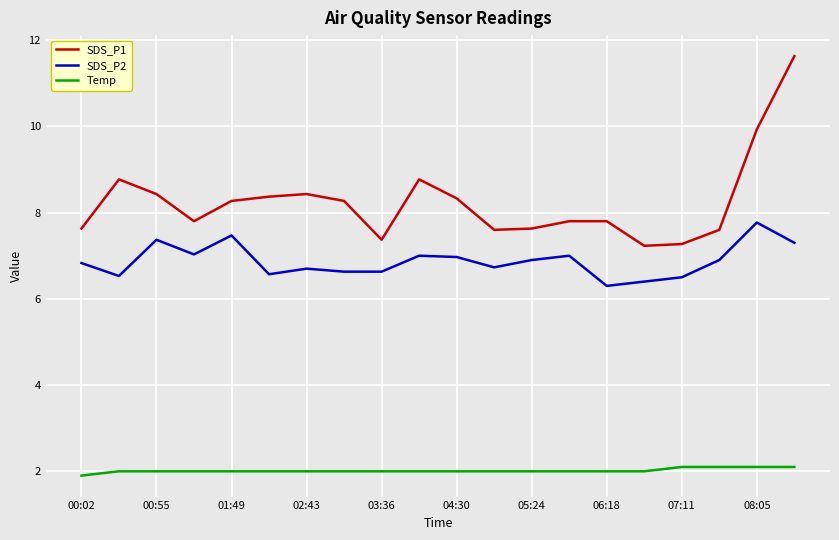

Rank the series by their maximum value, from lowest to highest.

Temp, SDS_P2, SDS_P1